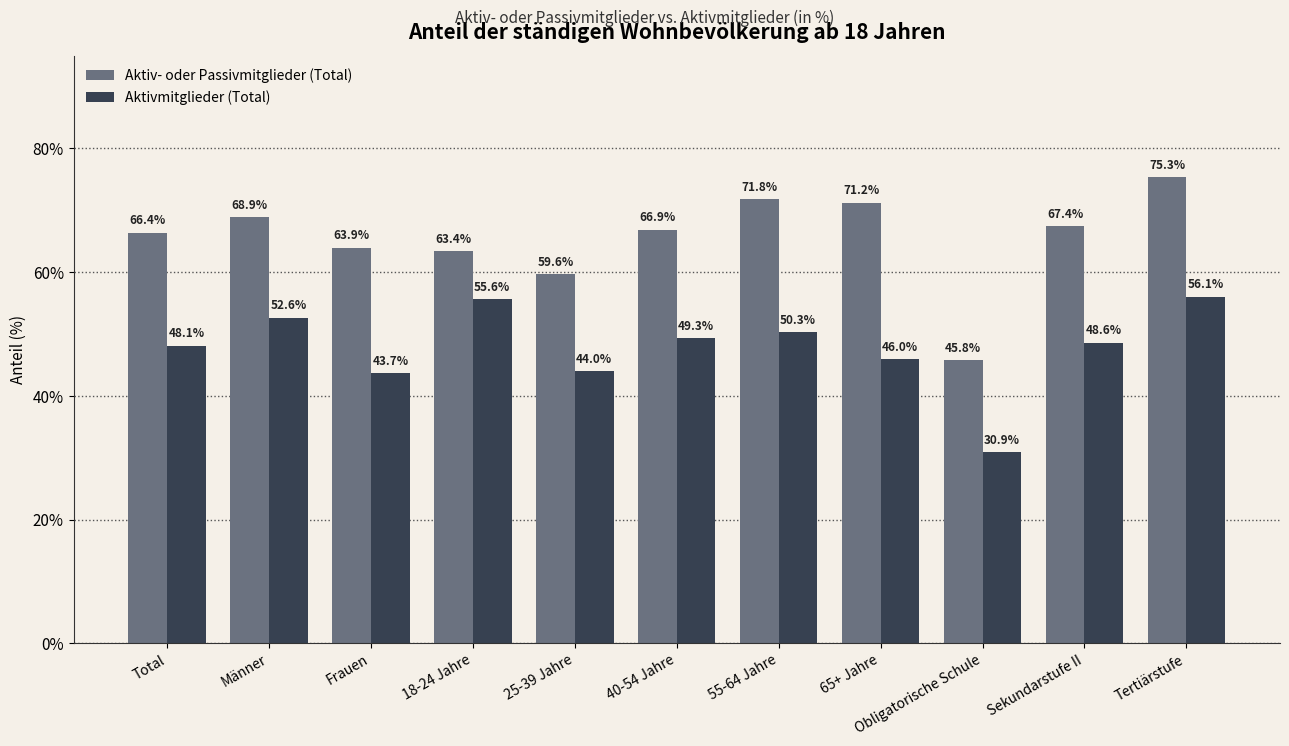

Rank the series by their maximum value, from highest to lowest.

Aktiv- oder Passivmitglieder (Total), Aktivmitglieder (Total)